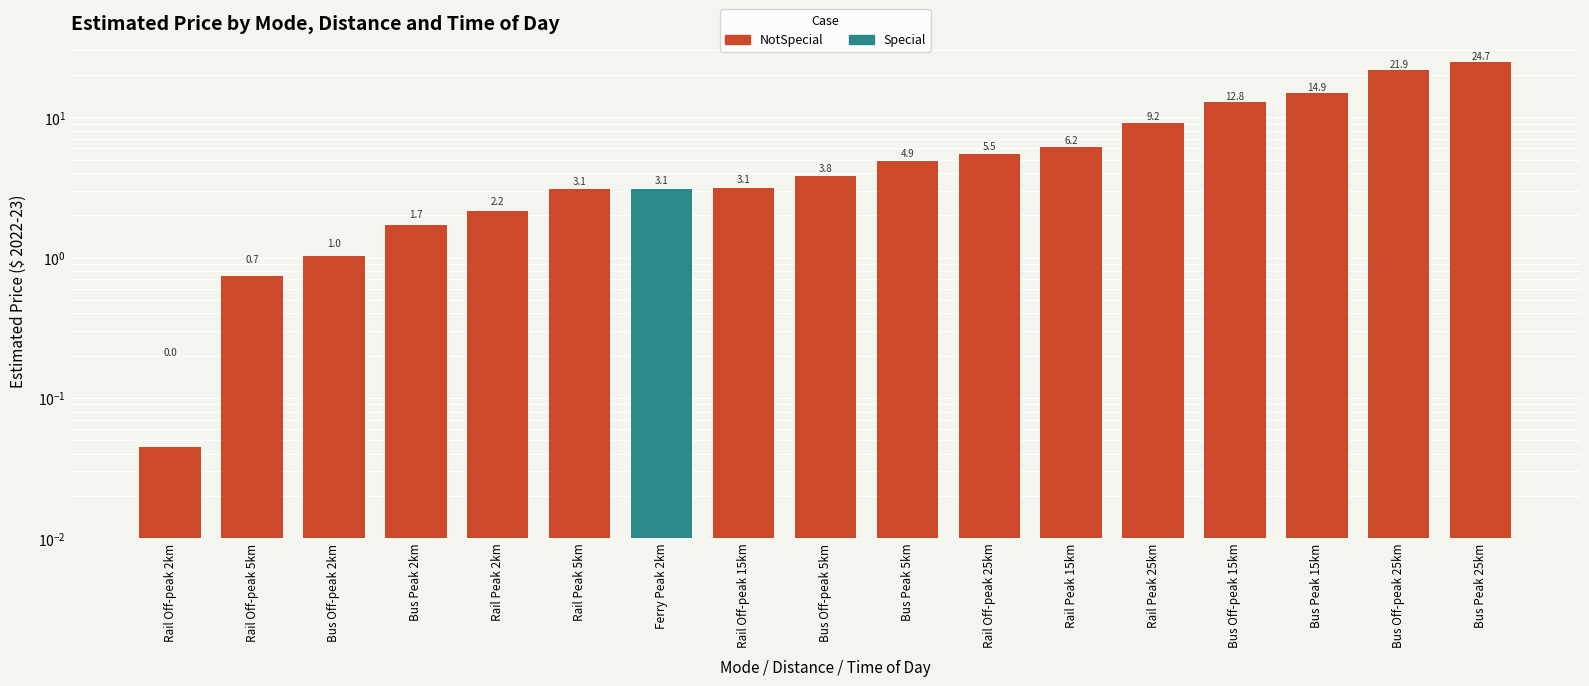

Rank the categories by value from highest to lowest.

Bus Peak 25km, Bus Off-peak 25km, Bus Peak 15km, Bus Off-peak 15km, Rail Peak 25km, Rail Peak 15km, Rail Off-peak 25km, Bus Peak 5km, Bus Off-peak 5km, Rail Off-peak 15km, Ferry Peak 2km, Rail Peak 5km, Rail Peak 2km, Bus Peak 2km, Bus Off-peak 2km, Rail Off-peak 5km, Rail Off-peak 2km